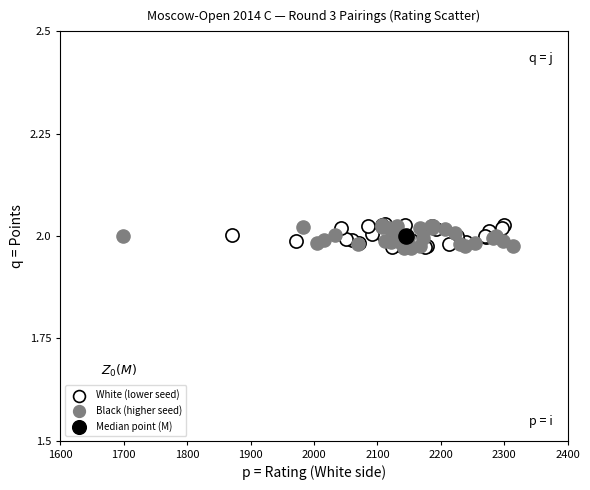

What are all the series names shown in the legend?

White (lower seed), Black (higher seed), Median point (M)